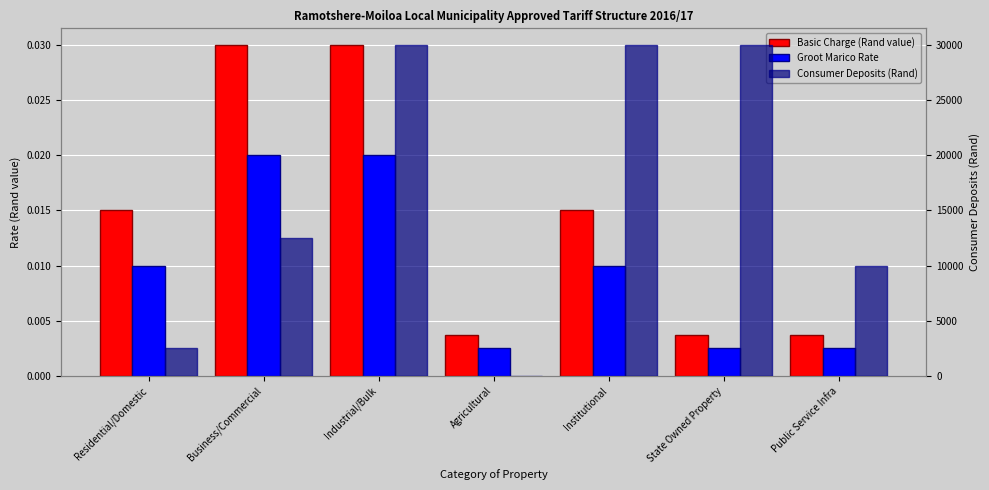

Reading left to right, extract all data points from this chart.

Basic Charge (Rand value): Residential/Domestic=0.0	Business/Commercial=0.0	Industrial/Bulk=0.0	Agricultural=0.0	Institutional=0.0	State Owned Property=0.0	Public Service Infra=0.0
Groot Marico Rate: Residential/Domestic=0.0	Business/Commercial=0.0	Industrial/Bulk=0.0	Agricultural=0.0	Institutional=0.0	State Owned Property=0.0	Public Service Infra=0.0
Consumer Deposits (Rand): Residential/Domestic=2500.0	Business/Commercial=12500.0	Industrial/Bulk=30000.0	Agricultural=0.0	Institutional=30000.0	State Owned Property=30000.0	Public Service Infra=10000.0